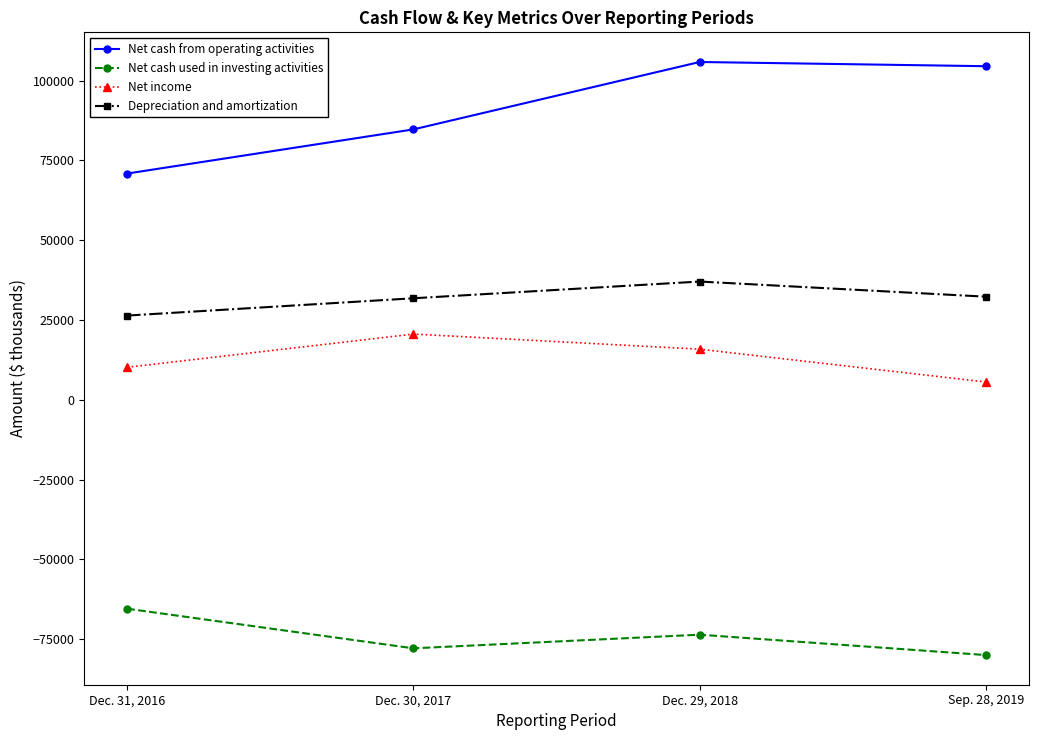

Count the Net income values in the range 10198 to 20601.

3